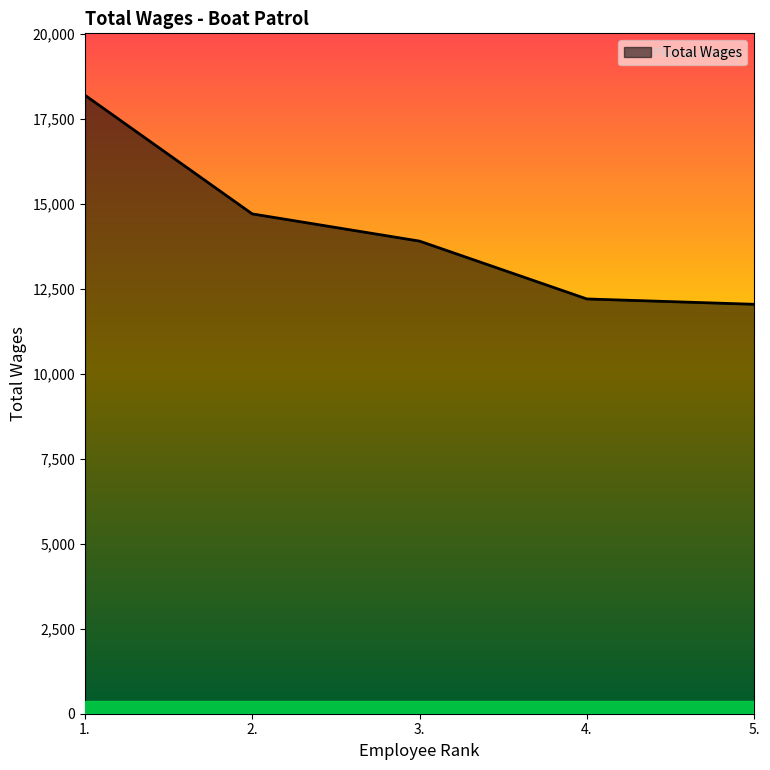

What is the change in value from 1. to 3.?

-4295